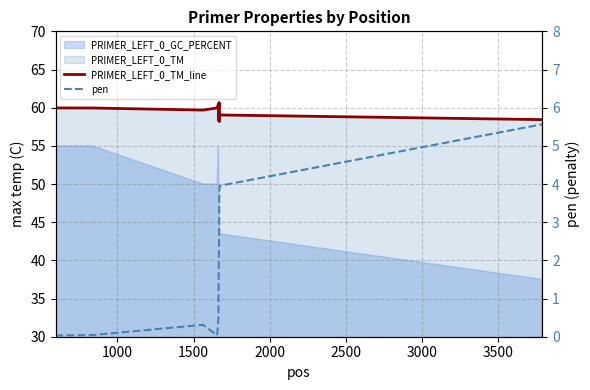

How many values in the PRIMER_LEFT_0_TM_line series exceed 59?

8